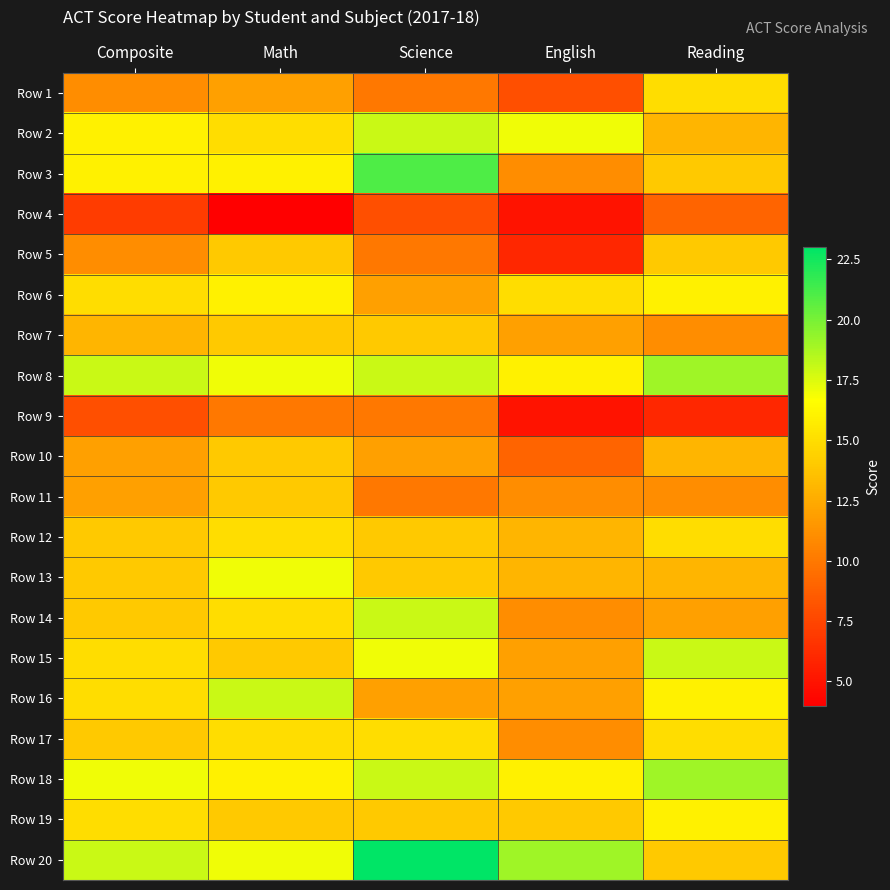

Reading left to right, list all the values displayed in this chart.

Row 1: Composite=11	Math=12	Science=10	English=8	Reading=15
Row 2: Composite=16	Math=15	Science=18	English=17	Reading=13
Row 3: Composite=16	Math=16	Science=21	English=11	Reading=14
Row 4: Composite=7	Math=4	Science=8	English=5	Reading=9
Row 5: Composite=11	Math=14	Science=10	English=6	Reading=14
Row 6: Composite=15	Math=16	Science=12	English=15	Reading=16
Row 7: Composite=13	Math=14	Science=14	English=12	Reading=11
Row 8: Composite=18	Math=17	Science=18	English=16	Reading=19
Row 9: Composite=8	Math=10	Science=10	English=5	Reading=6
Row 10: Composite=12	Math=14	Science=12	English=9	Reading=13
Row 11: Composite=12	Math=14	Science=10	English=11	Reading=11
Row 12: Composite=14	Math=15	Science=14	English=13	Reading=15
Row 13: Composite=14	Math=17	Science=14	English=13	Reading=13
Row 14: Composite=14	Math=15	Science=18	English=11	Reading=12
Row 15: Composite=15	Math=14	Science=17	English=12	Reading=18
Row 16: Composite=15	Math=18	Science=12	English=12	Reading=16
Row 17: Composite=14	Math=15	Science=15	English=11	Reading=15
Row 18: Composite=17	Math=16	Science=18	English=16	Reading=19
Row 19: Composite=15	Math=14	Science=14	English=14	Reading=16
Row 20: Composite=18	Math=17	Science=23	English=19	Reading=14